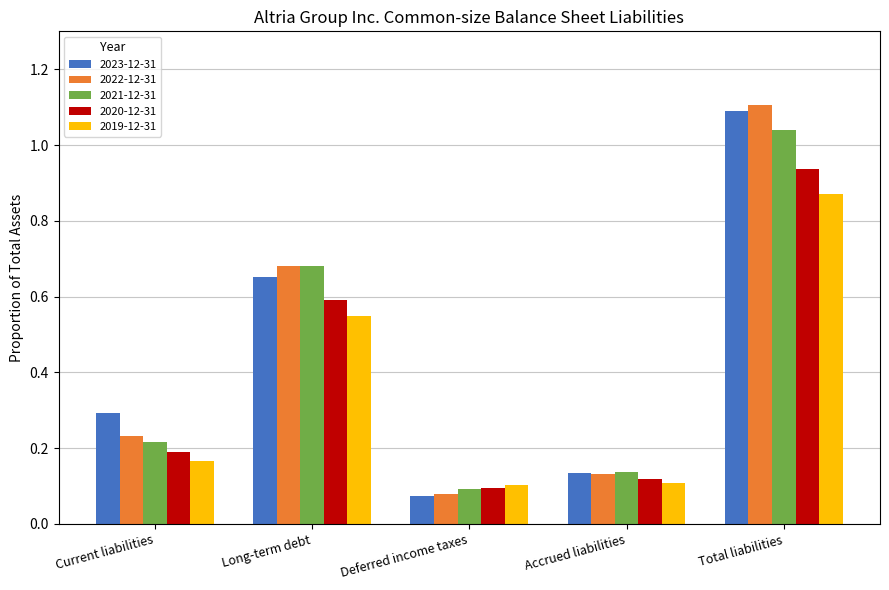

What is the label of the 5th bar from the right?

Current liabilities